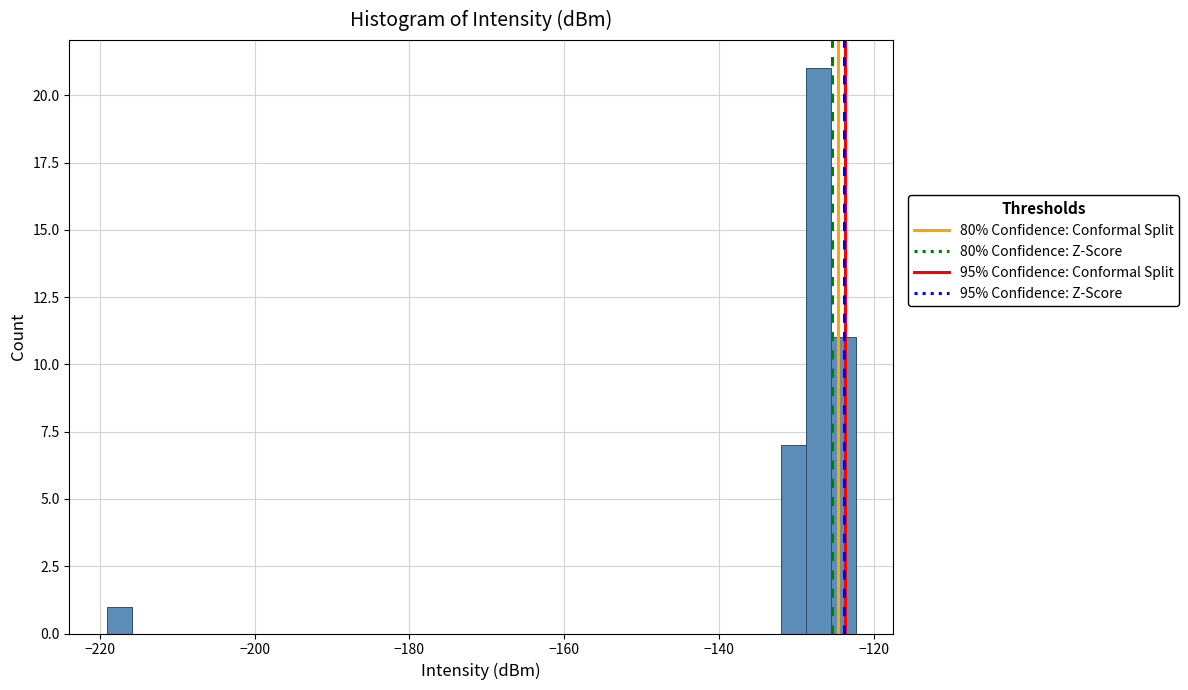

Read against the x-axis, roughly where is the centre of the tallest bar?

-128